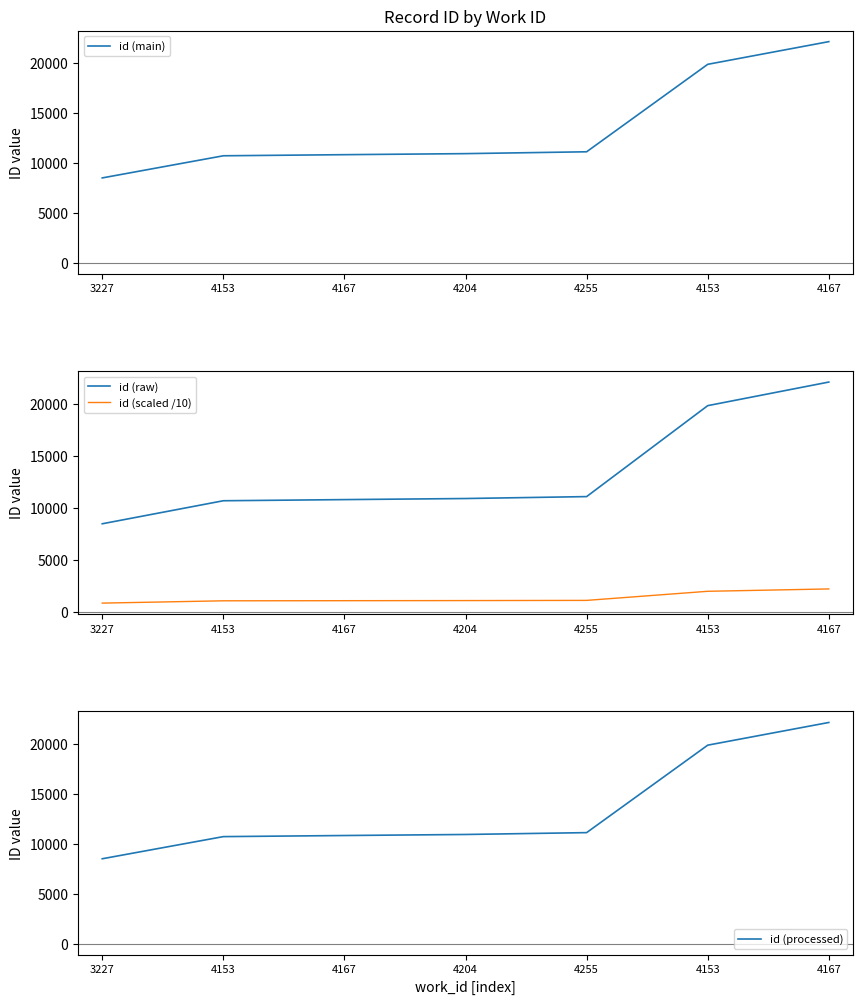

What is the value of the id (scaled /10) point at the 4th from the left?

1090.4